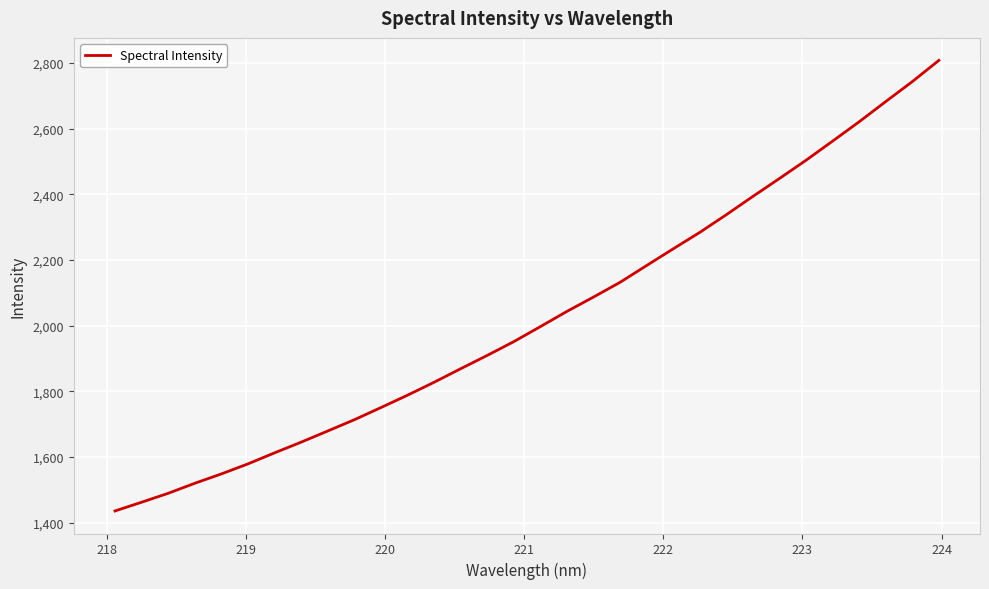

What is the smallest value displayed?

1435.1